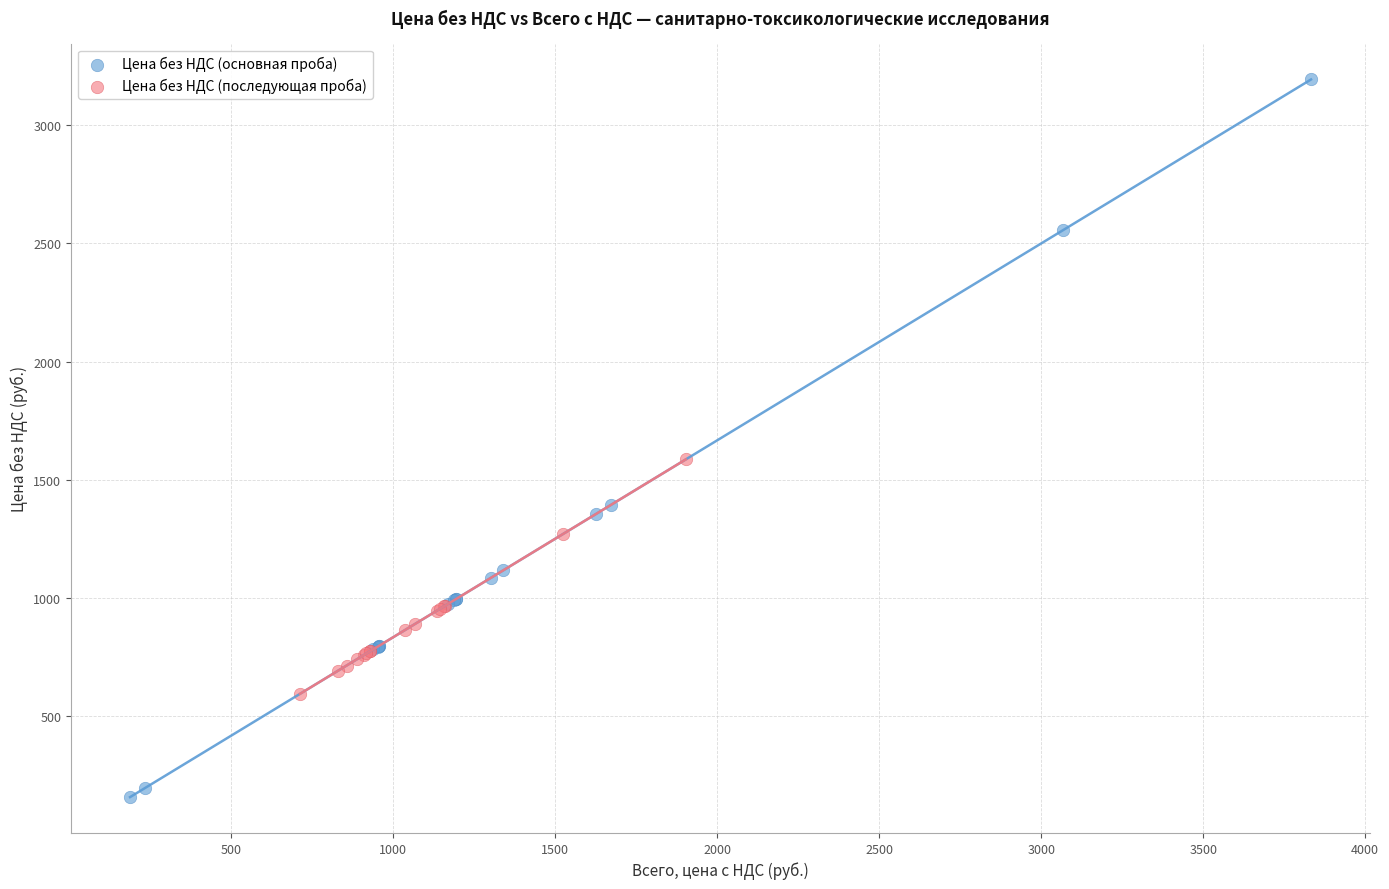

Which series reaches the minimum Y coordinate?

Цена без НДС (основная проба)